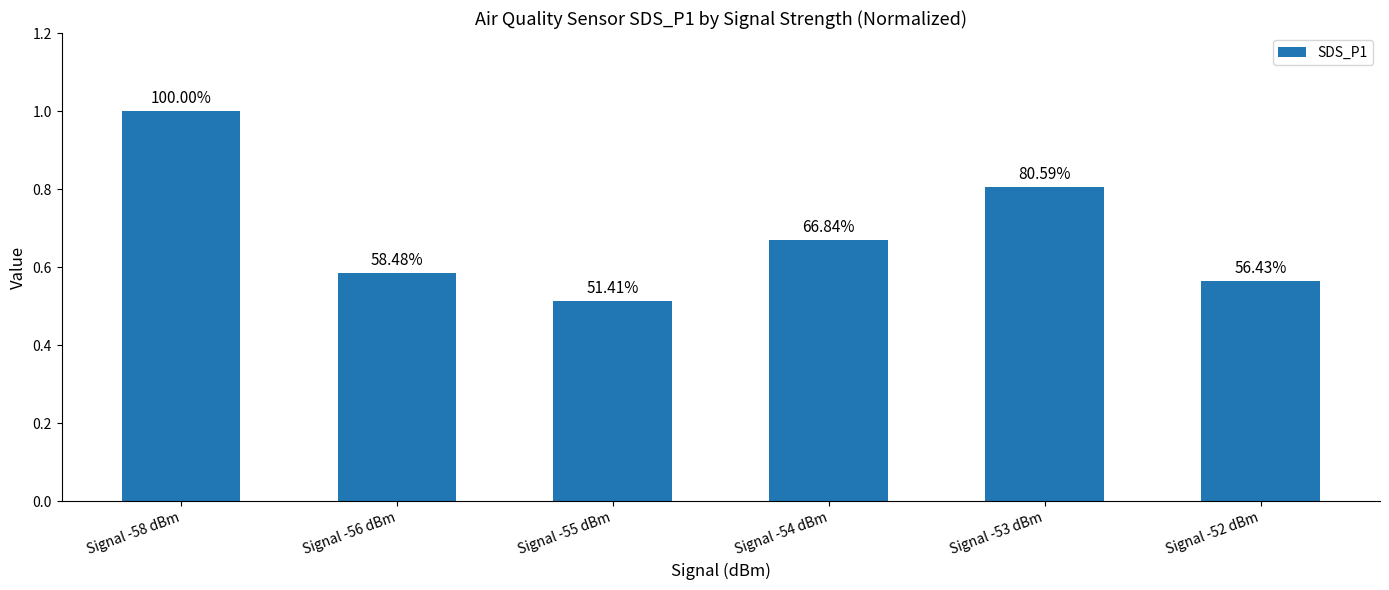

How many bars are there in total?

6